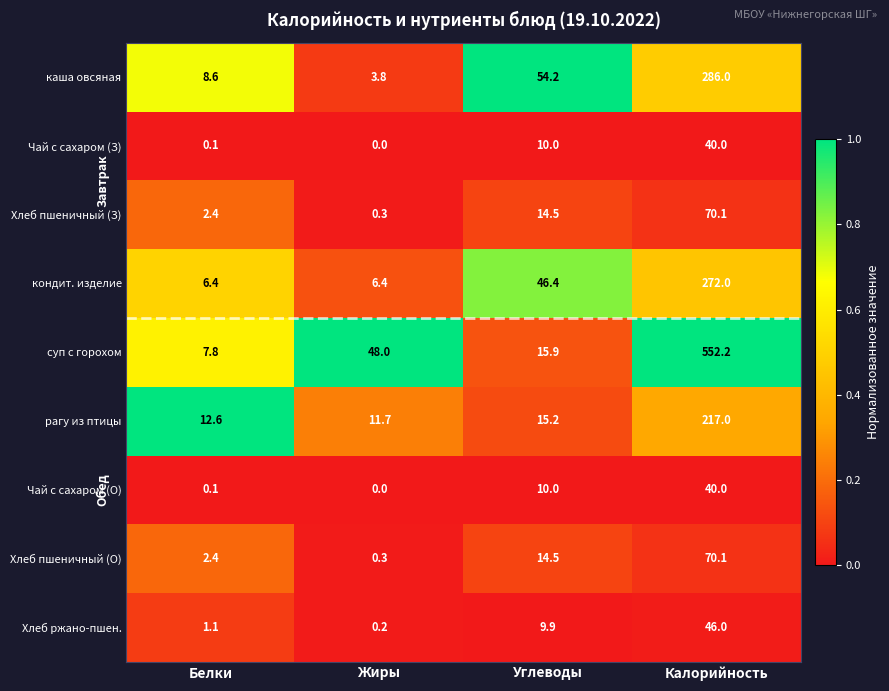

Is it true that Хлеб пшеничный (З) equals 14.5 at Углеводы?

True